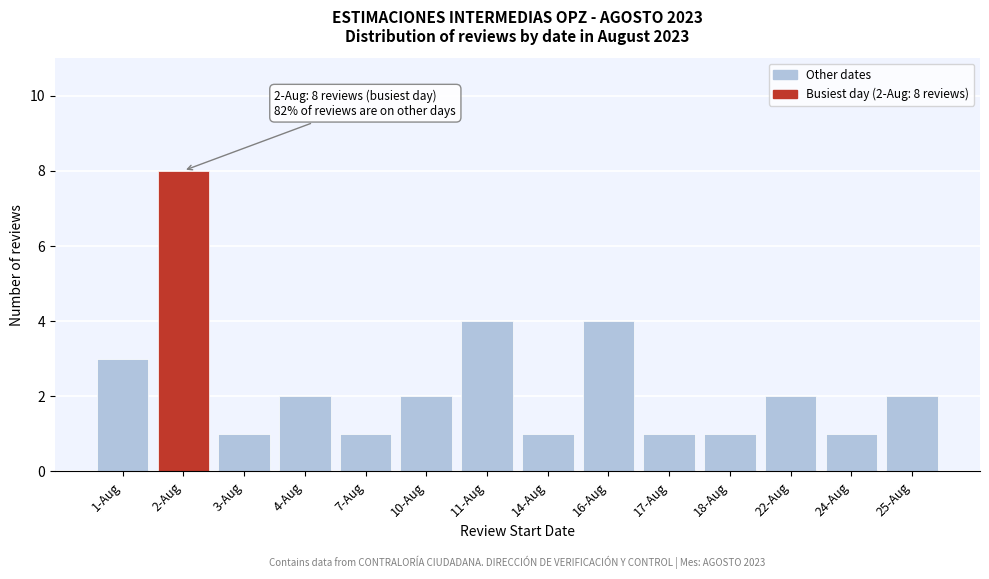

Reading right to left, transcribe all the data shown in this chart.

25-Aug=2	24-Aug=1	22-Aug=2	18-Aug=1	17-Aug=1	16-Aug=4	14-Aug=1	11-Aug=4	10-Aug=2	7-Aug=1	4-Aug=2	3-Aug=1	2-Aug=8	1-Aug=3